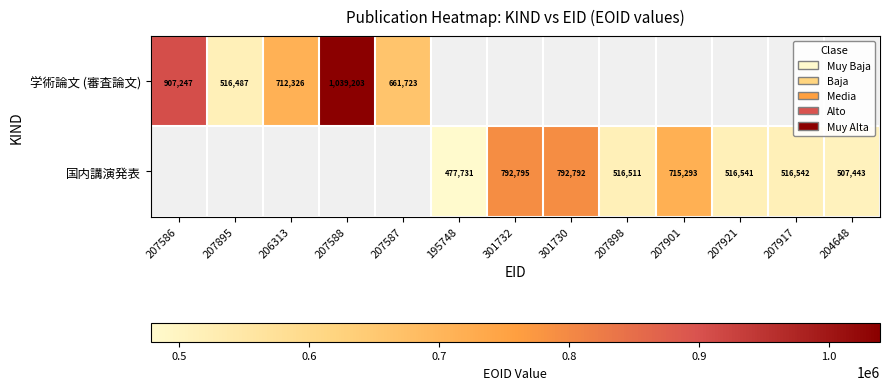

The 国内講演発表 series shows 261302 at 204648. True or false?

False